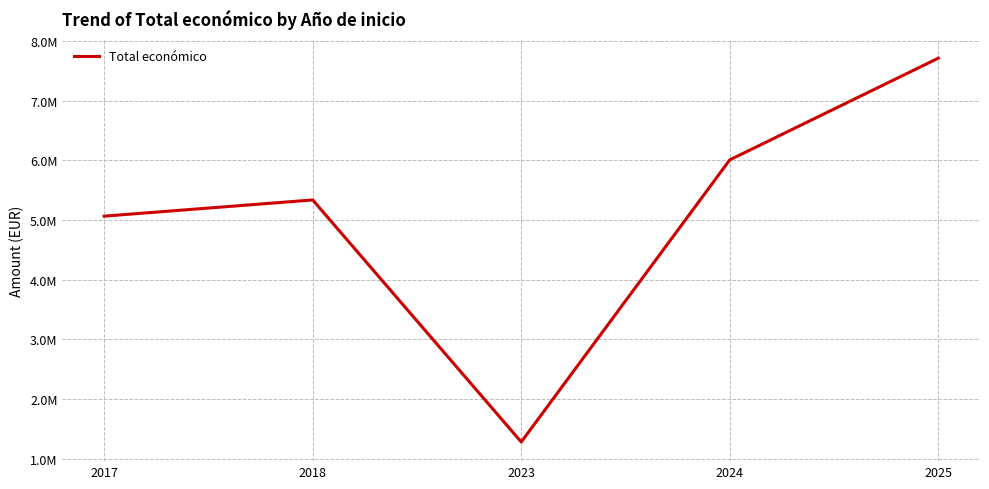

What is the sum of the values at 2017 and 2018?

10400430